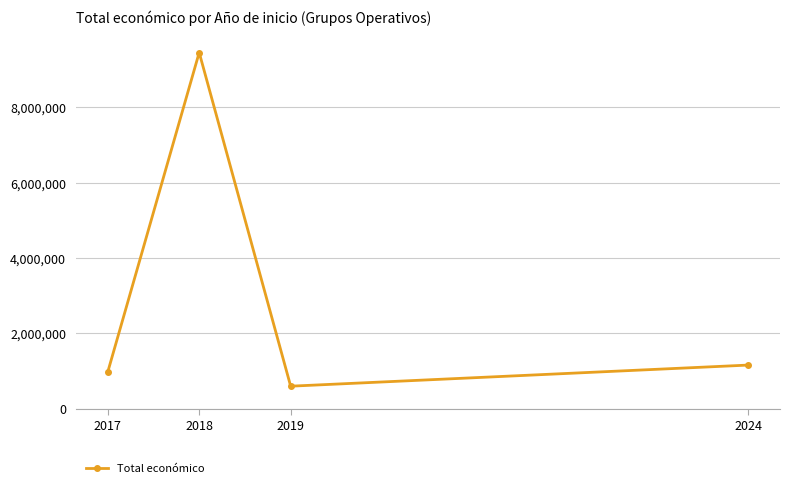

At which label does the data first exceed 1160069?

2018